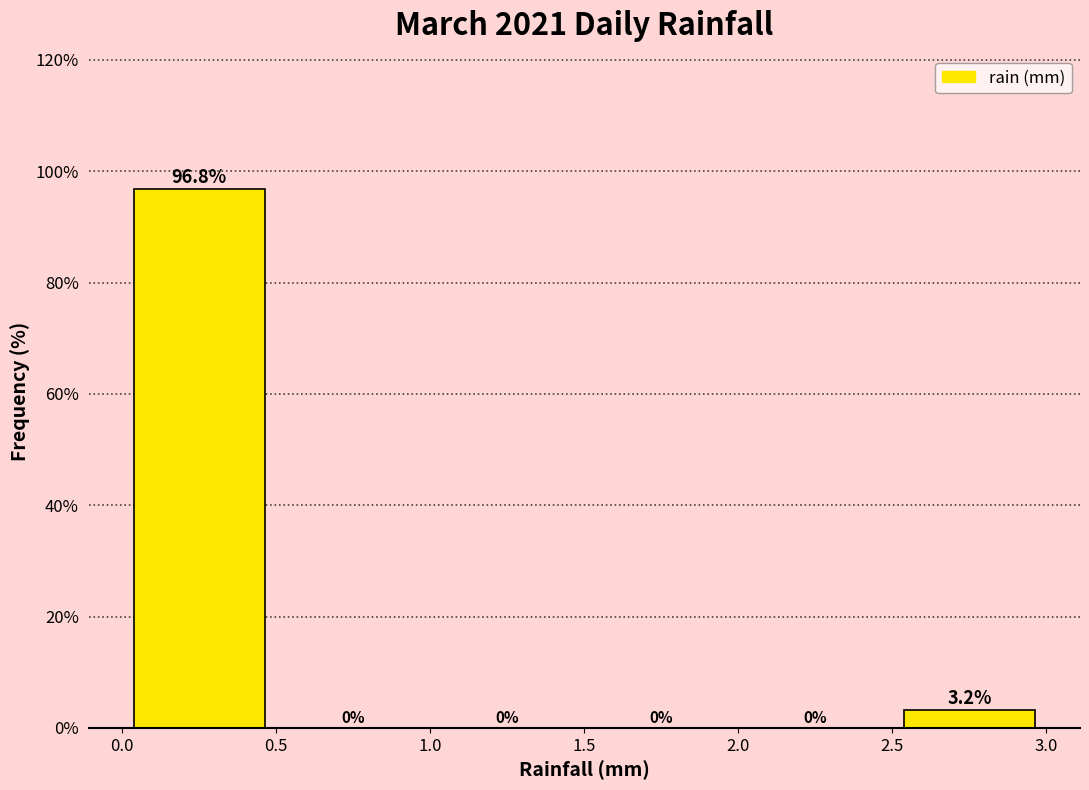

Reading left to right, list every bar in this chart as the range it spans on the x-axis followed by its height.

0.0 to 0.5: 96.8
0.5 to 1.0: 0.0
1.0 to 1.5: 0.0
1.5 to 2.0: 0.0
2.0 to 2.5: 0.0
2.5 to 3.0: 3.2